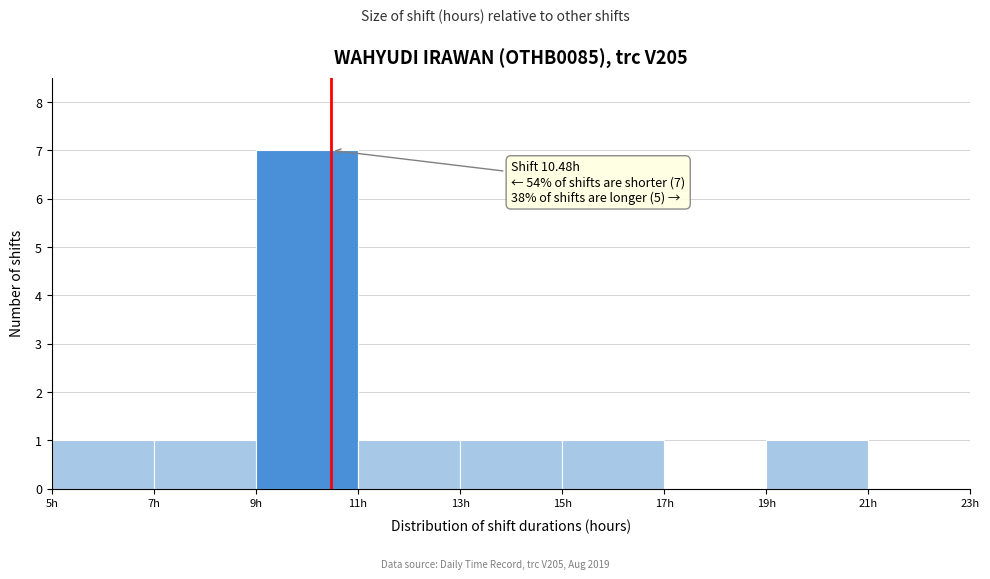

Over which range of the x-axis is the bar tallest?

9 to 11